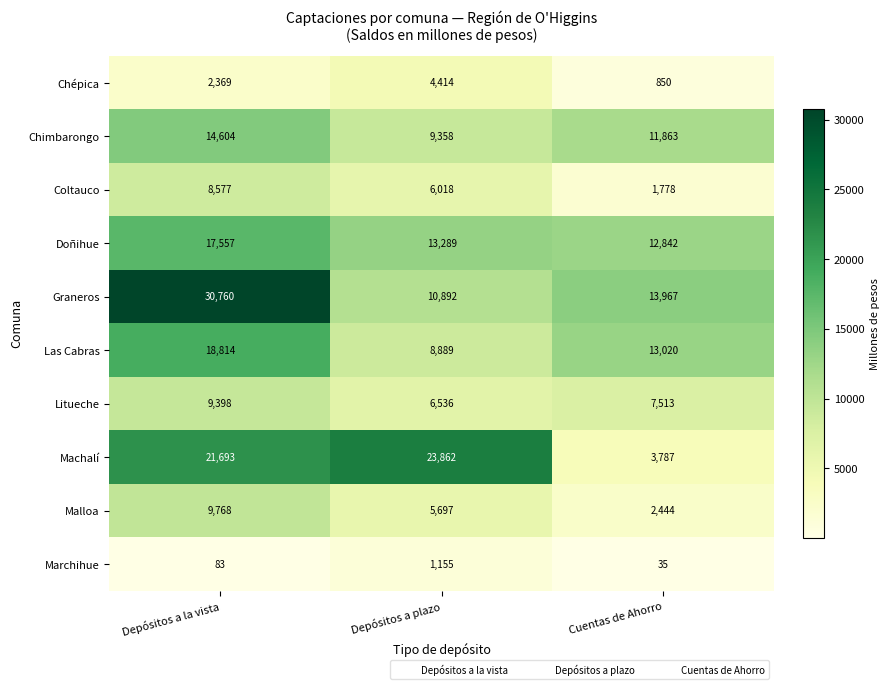

Reading left to right, transcribe all the data shown in this chart.

Chépica: 2369	4414	850
Chimbarongo: 14604	9358	11863
Coltauco: 8577	6018	1778
Doñihue: 17557	13289	12842
Graneros: 30760	10892	13967
Las Cabras: 18814	8889	13020
Litueche: 9398	6536	7513
Machalí: 21693	23862	3787
Malloa: 9768	5697	2444
Marchihue: 83	1155	35